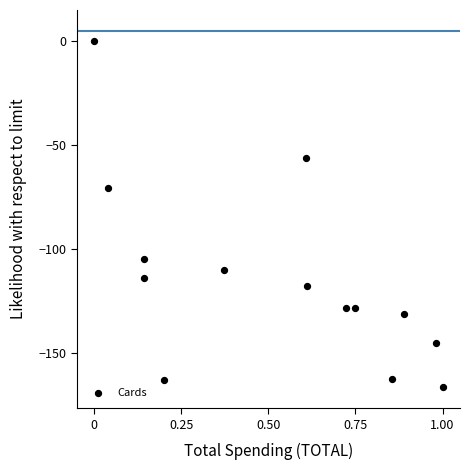

What Y value in the scatter plot is closest to -83?

-70.6